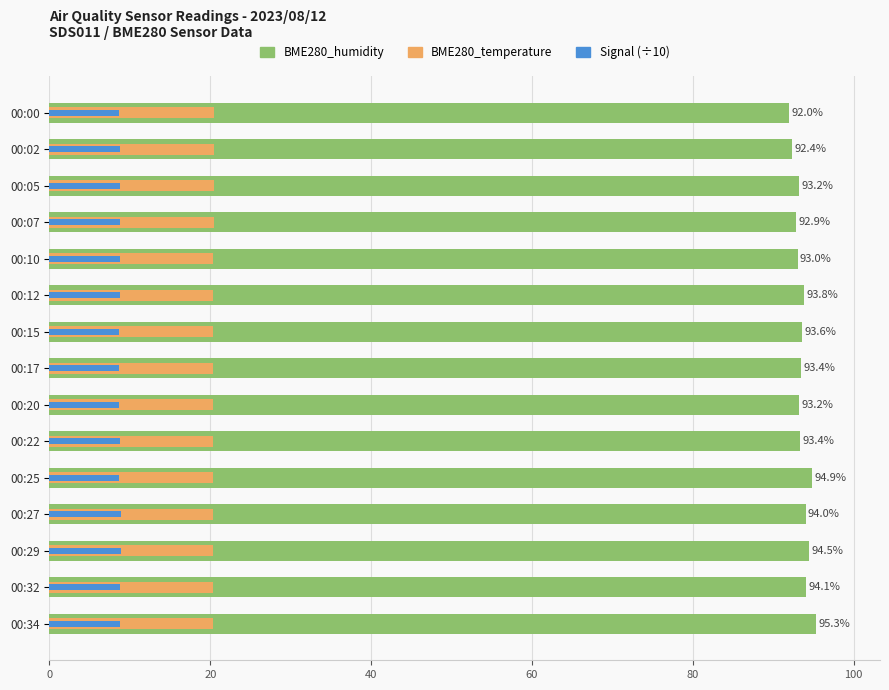

List the series in order of their peak value, lowest first.

Signal (÷10), BME280_temperature, BME280_humidity